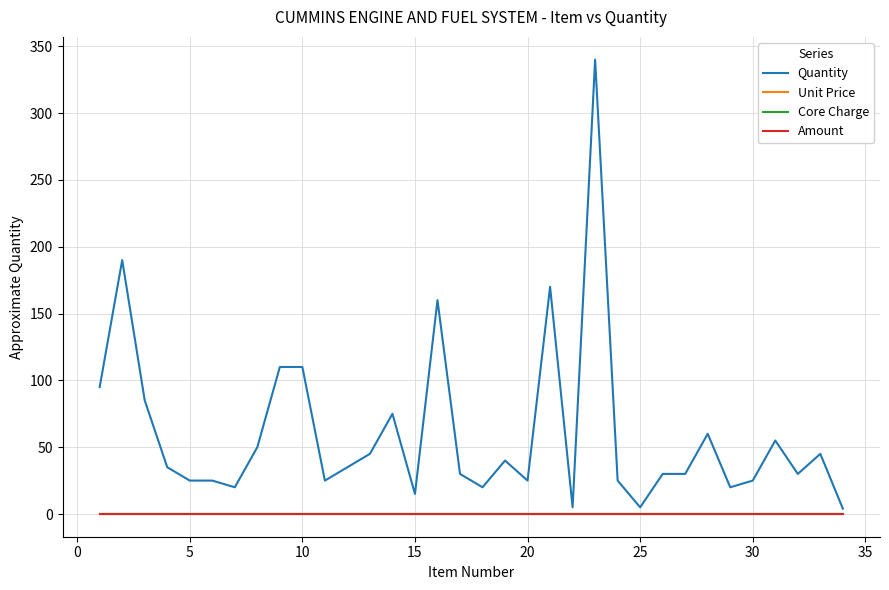

Which series has the largest range (max minus min)?

Quantity